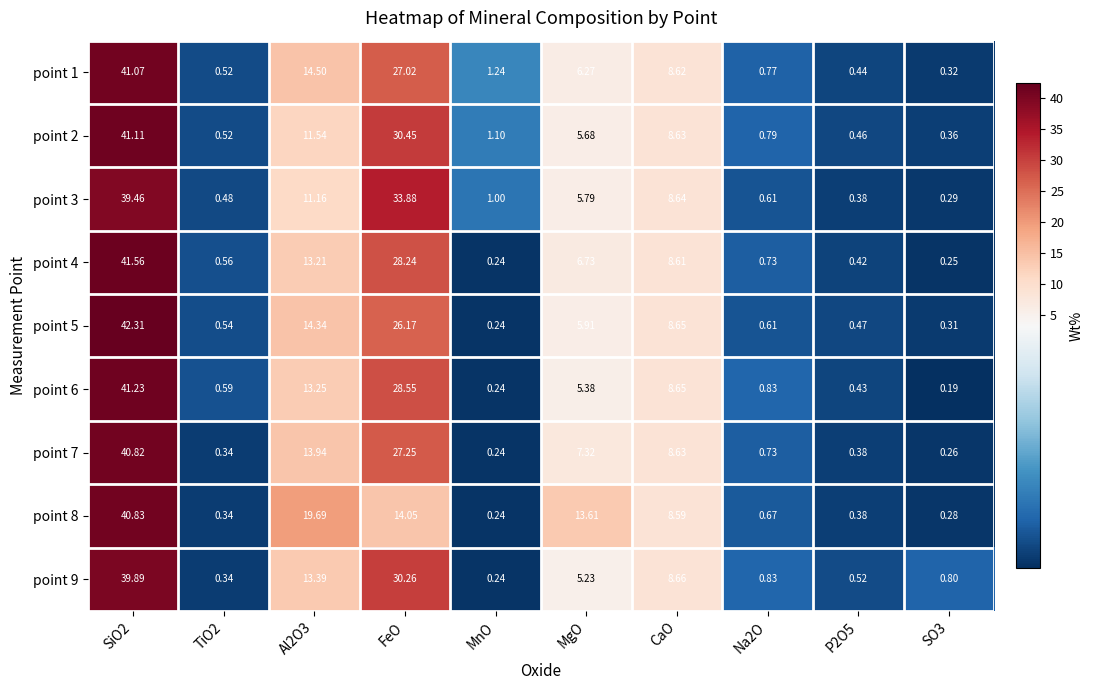

What is the difference between the highest and lowest values at Al2O3?

8.5